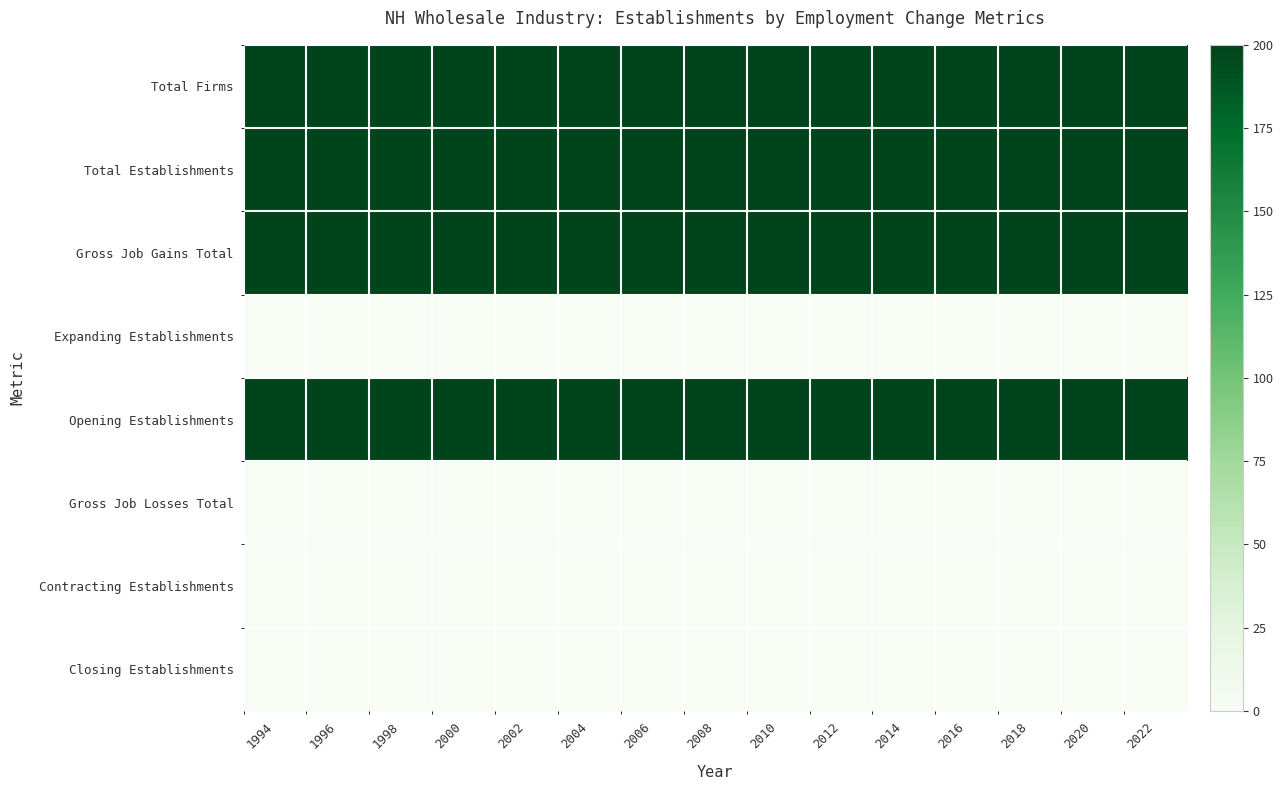

Between 2022 and 1994, which is larger?

2022